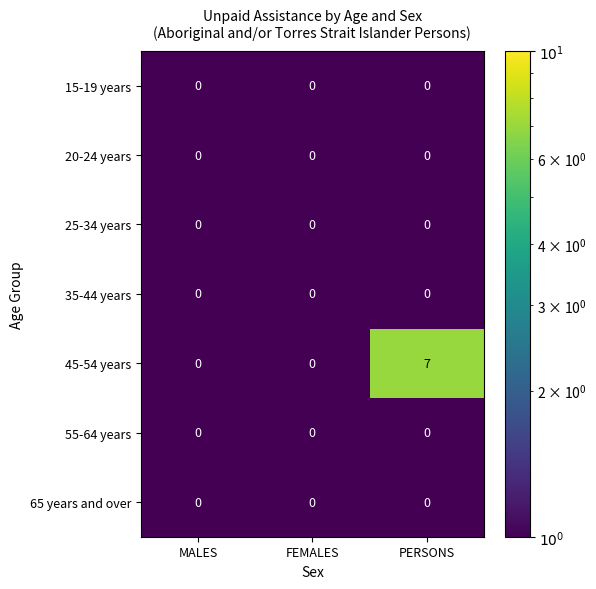

Which series has the largest total across all categories?

45-54 years